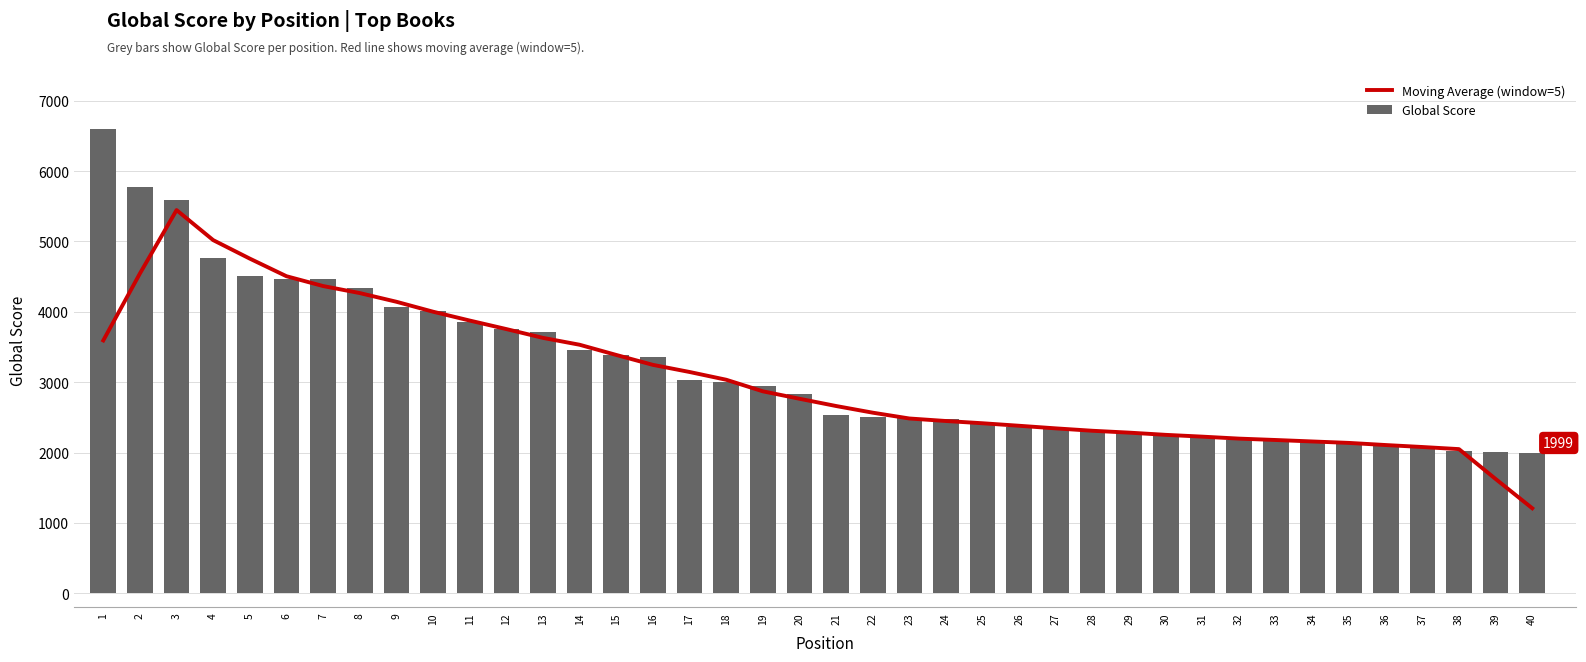

What is the greatest value displayed?

6603.0